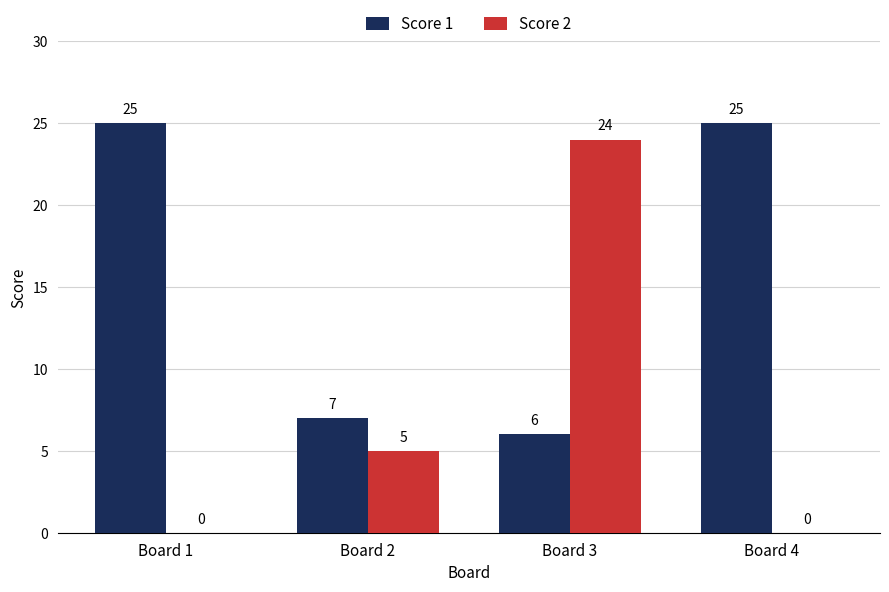

The value of Score 2 at Board 4 is -9. True or false?

False